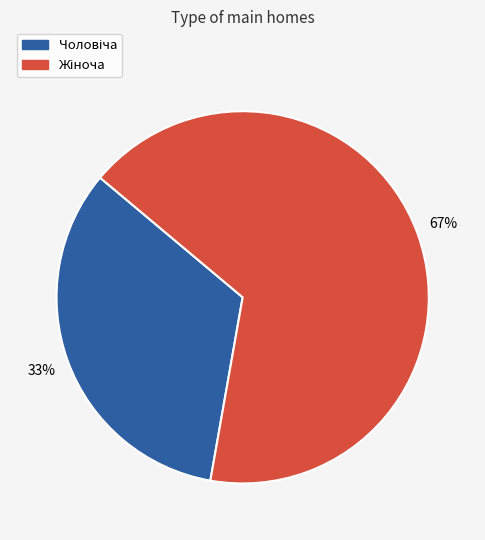

Is there a majority slice in this chart?

Yes